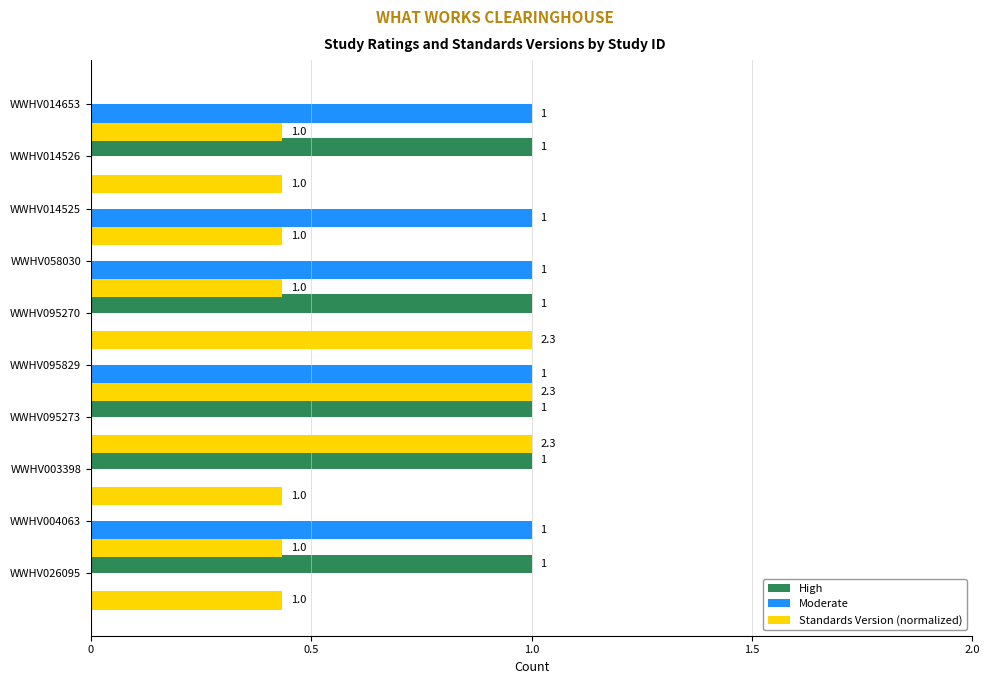

Read the Moderate value at WWHV095829.

1.0